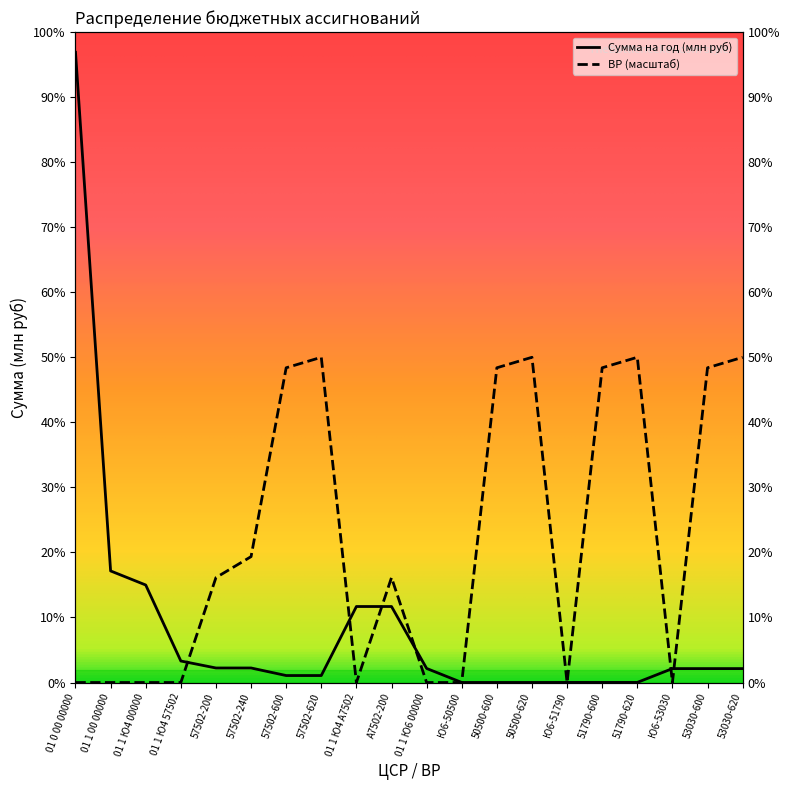

How many interior local valleys does the ВР series have?

3